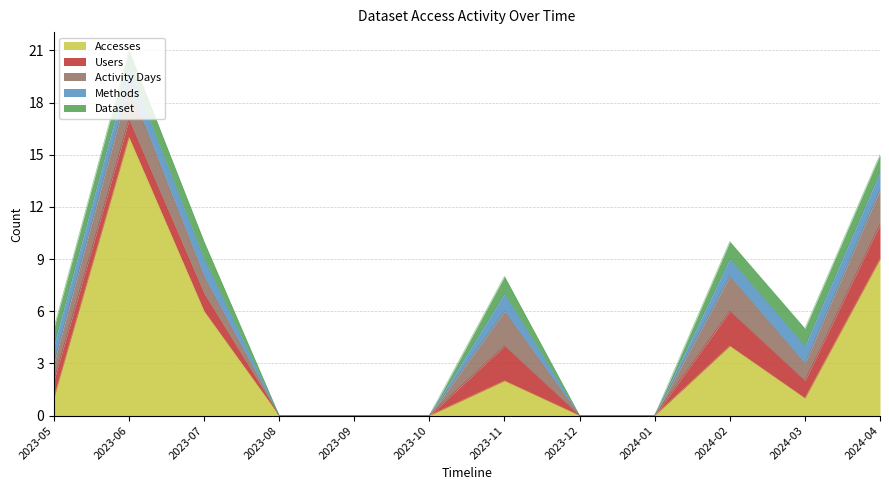

Reading left to right, list all the values displayed in this chart.

Accesses: 1	16	6	0	0	0	2	0	0	4	1	9
Users: 1	1	1	0	0	0	2	0	0	2	1	2
Activity Days: 1	2	1	0	0	0	2	0	0	2	1	2
Methods: 1	1	1	0	0	0	1	0	0	1	1	1
Dataset: 1	1	1	0	0	0	1	0	0	1	1	1